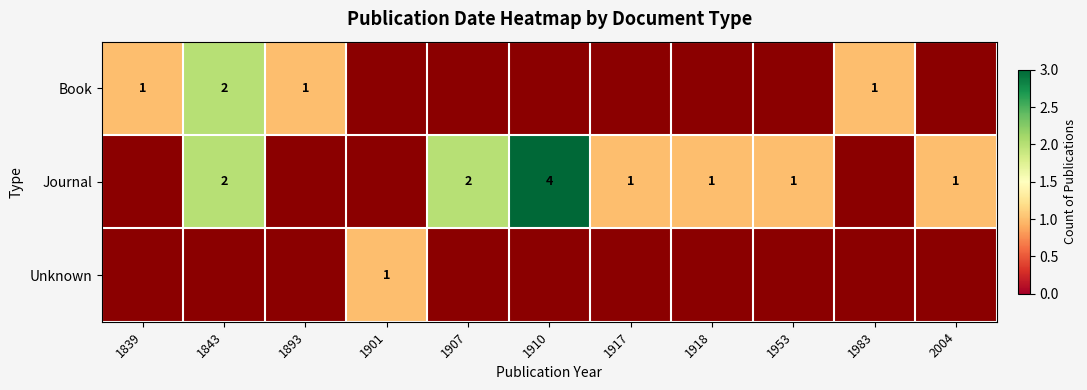

What is the minimum value shown in the chart?

1.0